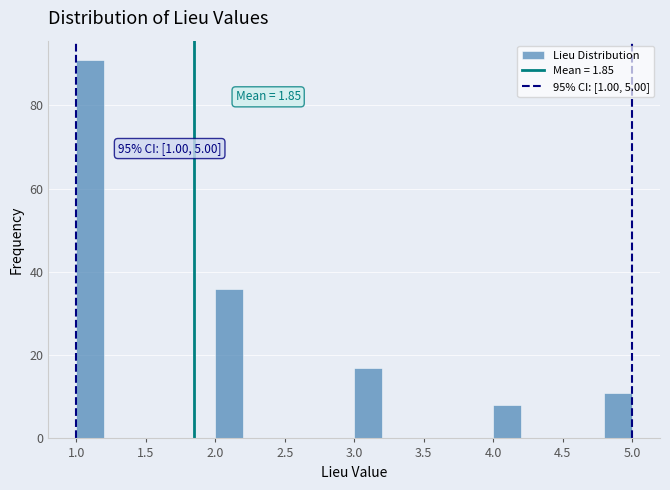

Which range on the x-axis has the tallest bar?

1.0 to 1.2